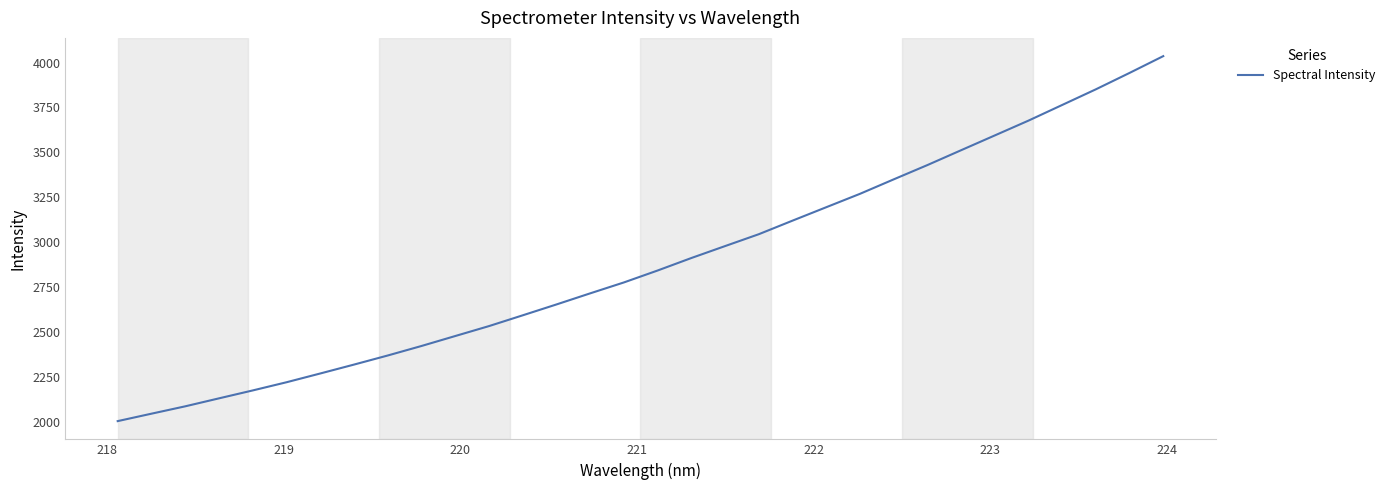

What is the smallest value displayed?

2003.2